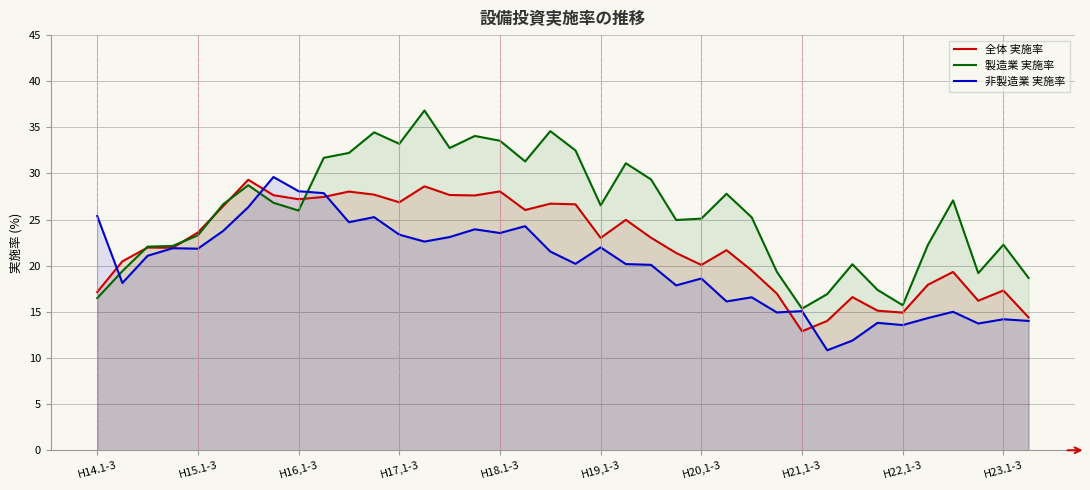

What is the smallest value displayed?

10.8